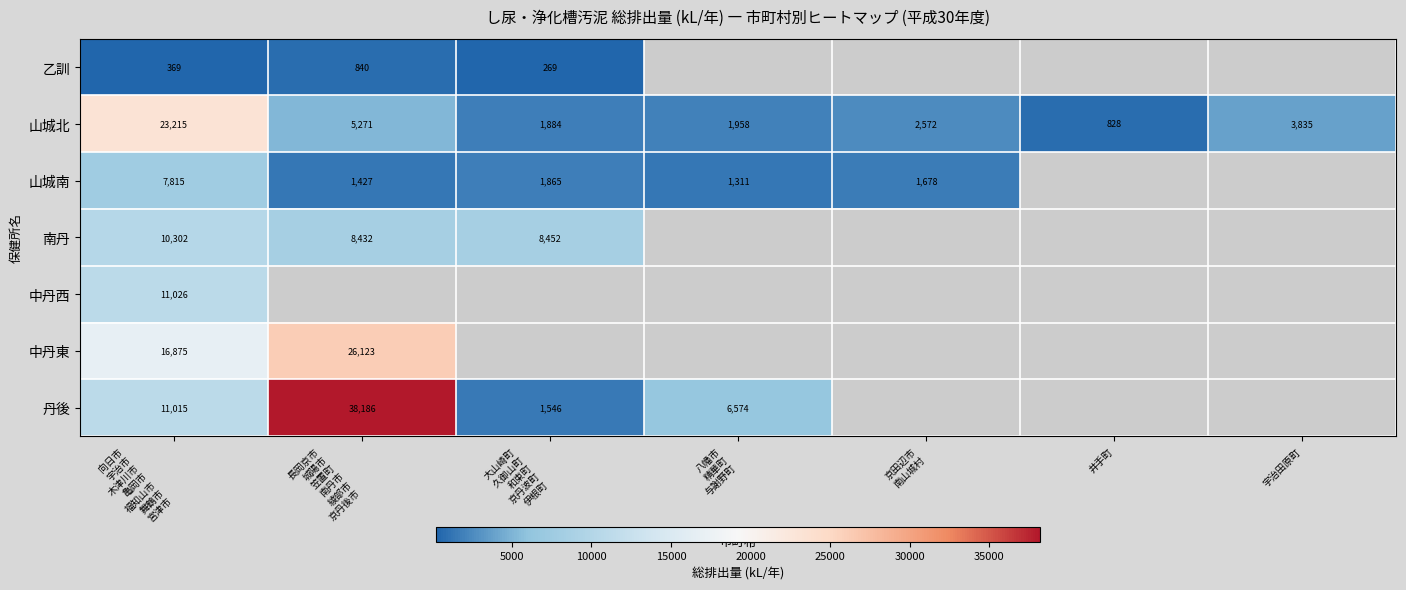

True or false: 山城北 has a value of 344.8 at 井手町.

False